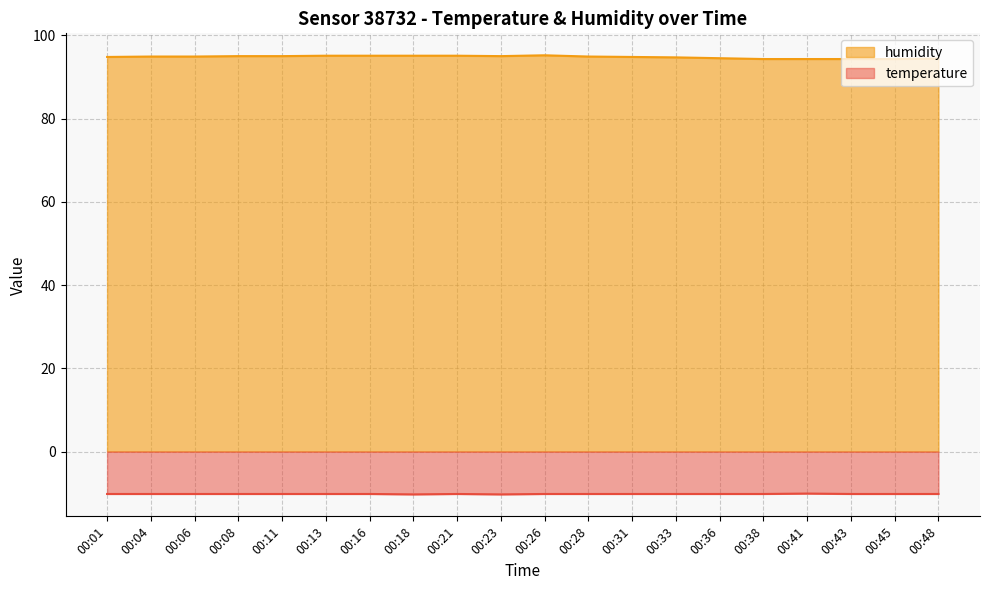

At how many categories does at least one series exceed 72?

20